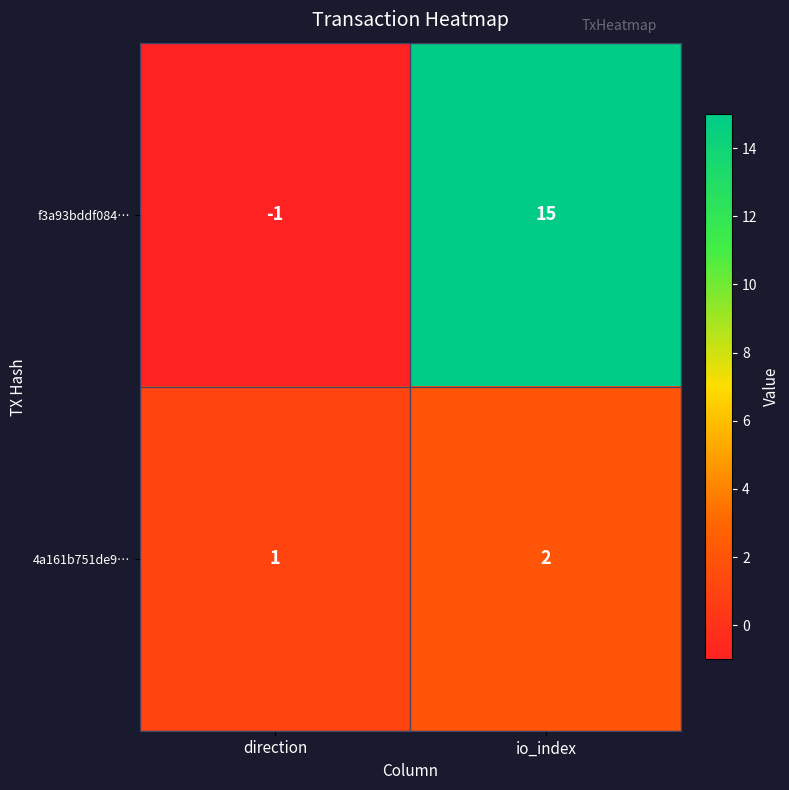

Reading left to right, transcribe all the data shown in this chart.

f3a93bddf084…: direction=-1	io_index=15
4a161b751de9…: direction=1	io_index=2